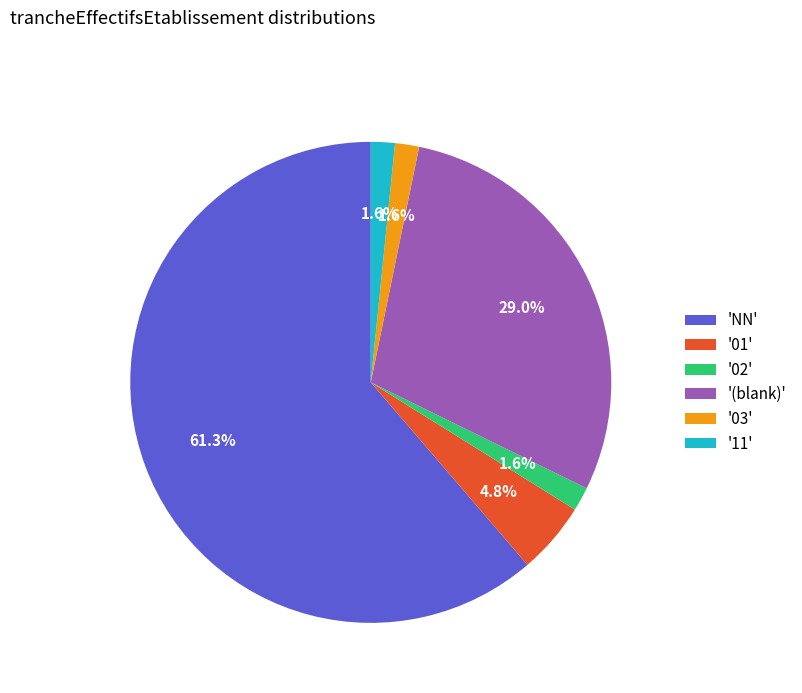

What is the total percentage of '(blank)' and '11'?

30.6%